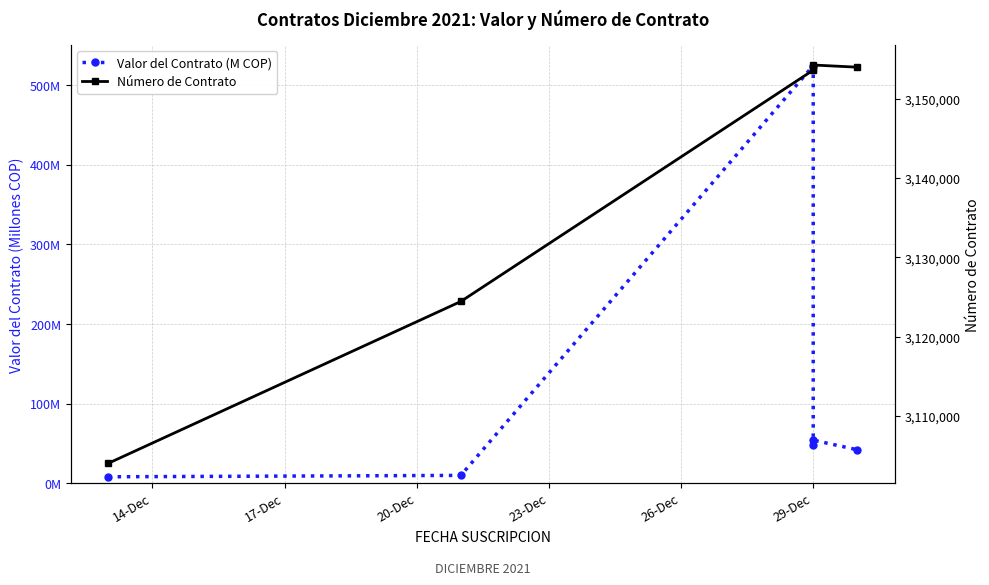

True or false: Número de Contrato and Valor del Contrato (M COP) intersect in this chart.

False